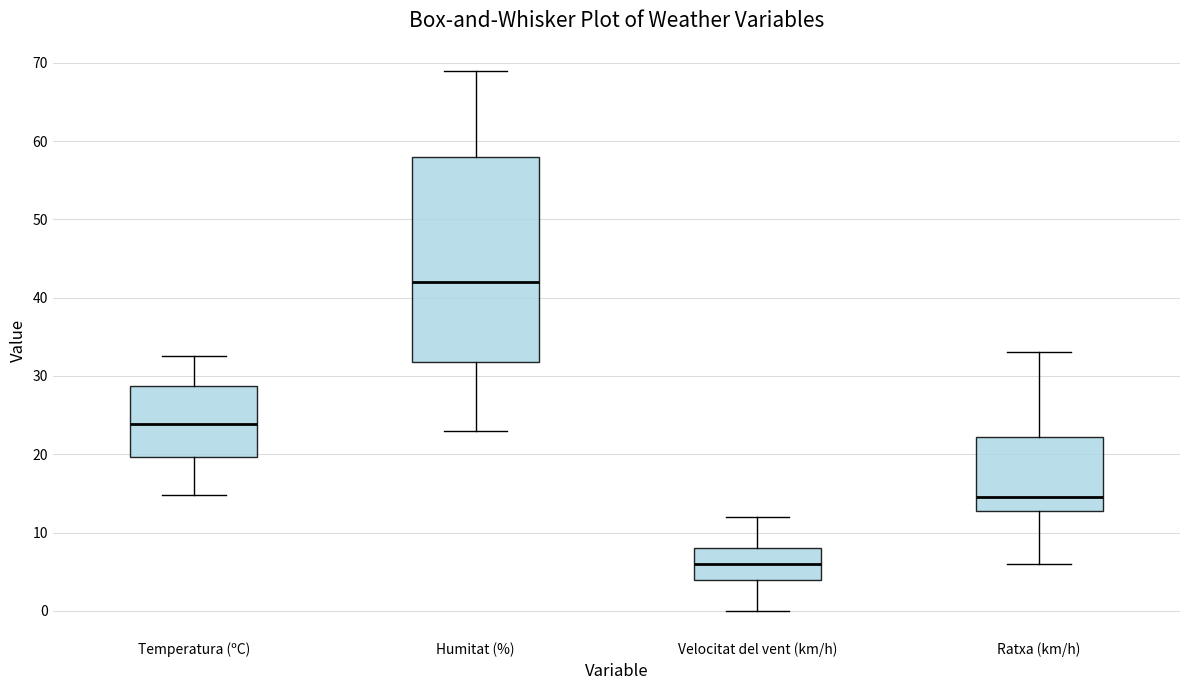

Which box is the tallest, from its lower edge to its upper edge?

Humitat (%)